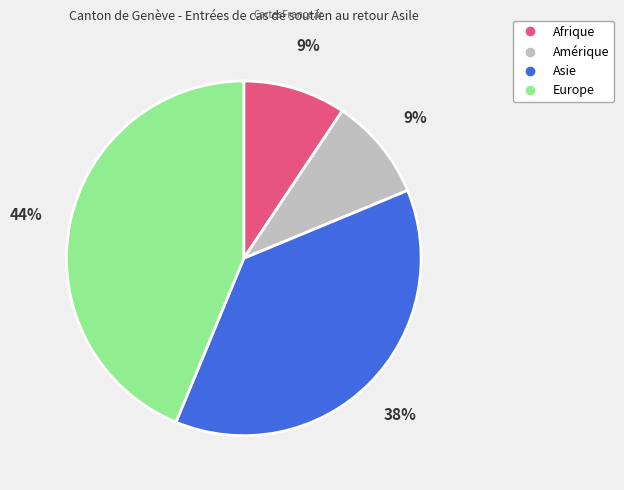

What percentage is the Europe slice, to the nearest percent?

44%